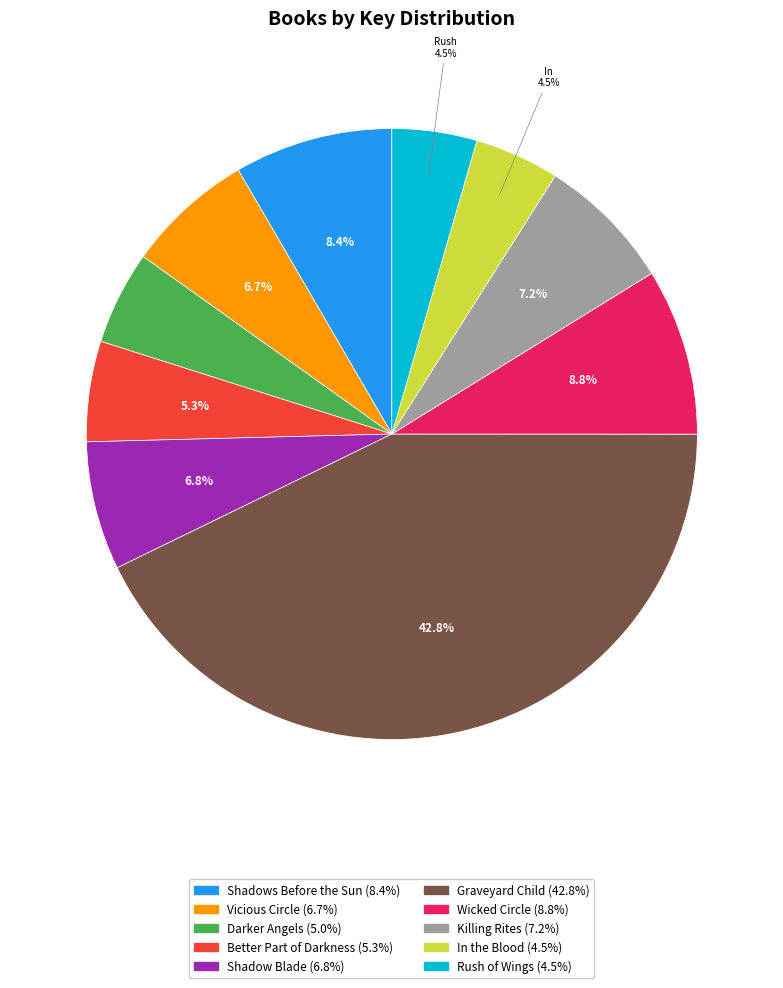

Is there a majority slice in this chart?

No